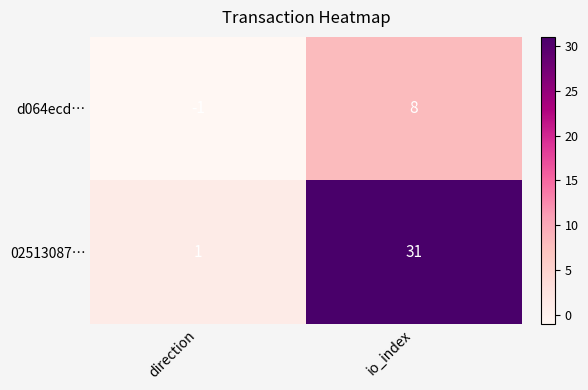

Reading right to left, what are all the values shown in this chart?

d064ecd…: 8	-1
02513087…: 31	1